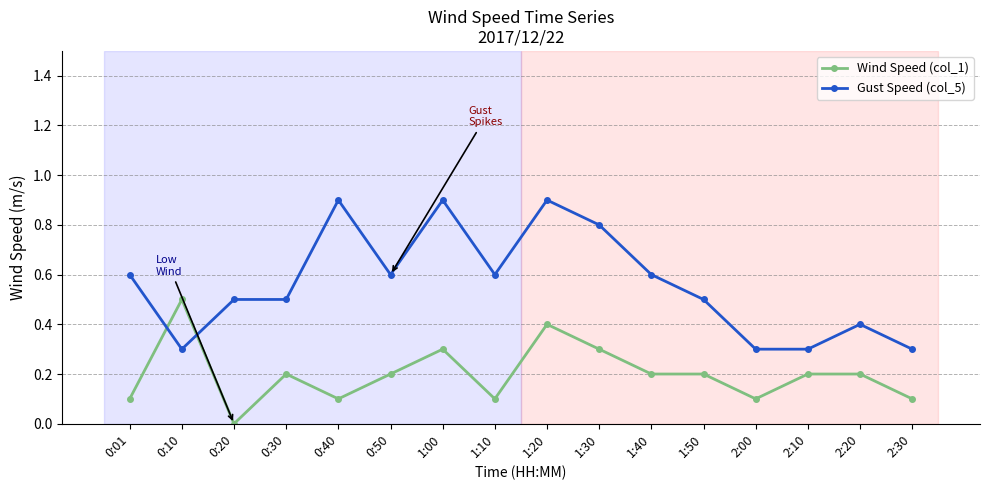

Where is the first local maximum for Wind Speed (col_1)?

0:10